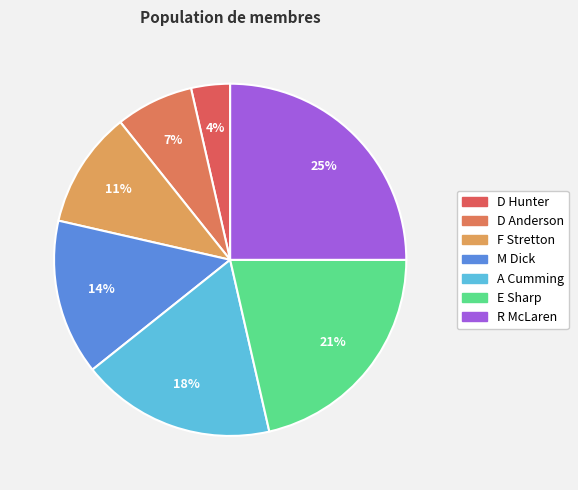

Approximately how many times larger is the value at F Stretton compared to E Sharp?

0.5